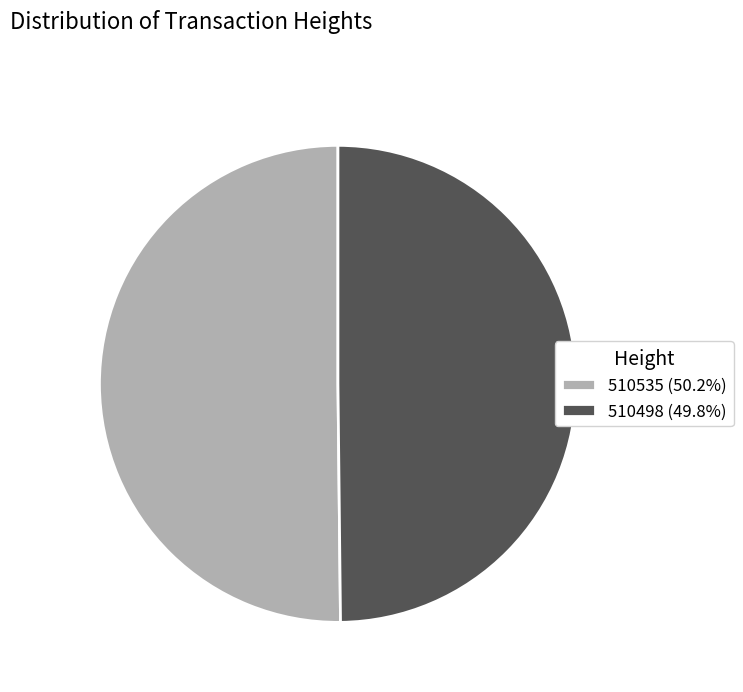

Is the sum of 510498 (49.8%) and 510535 (50.2%) greater than half?

Yes